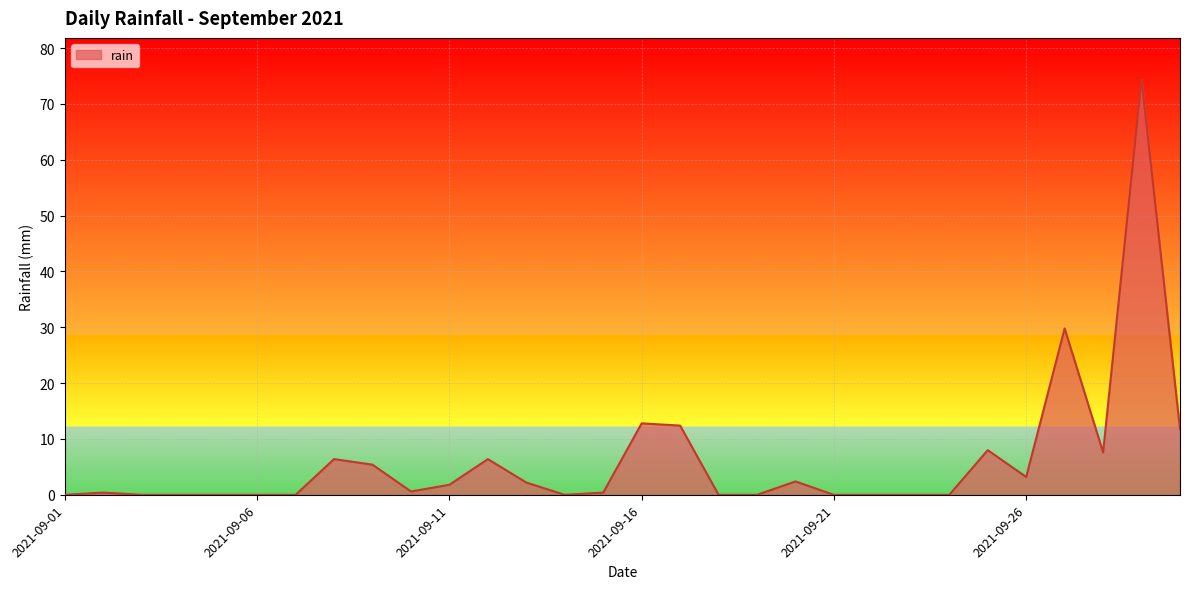

What is the difference between the maximum and minimum values?

74.4